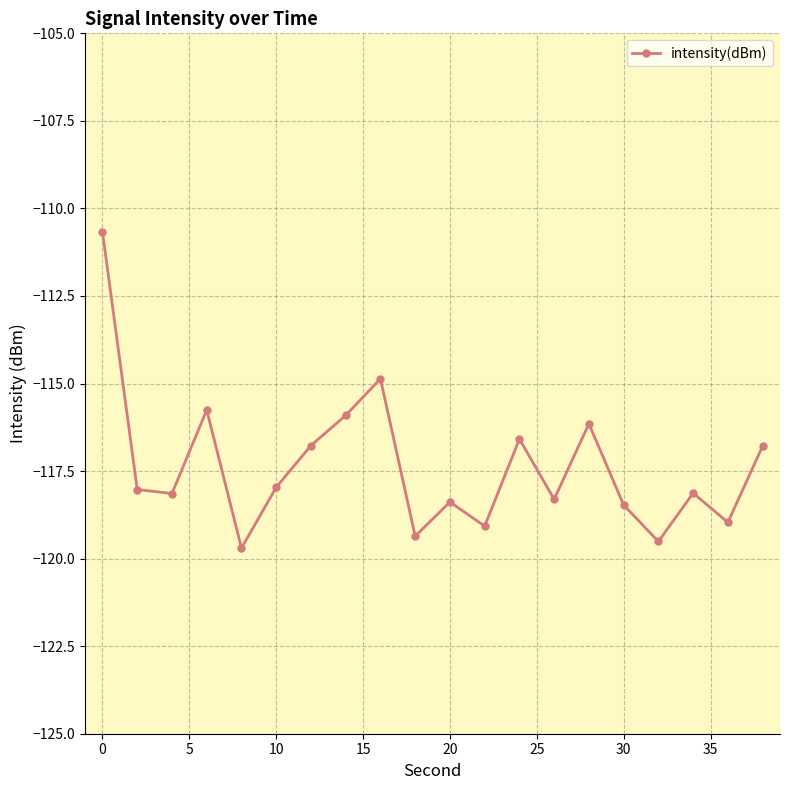

True or false: the data has more than 2 interior local peaks.

True